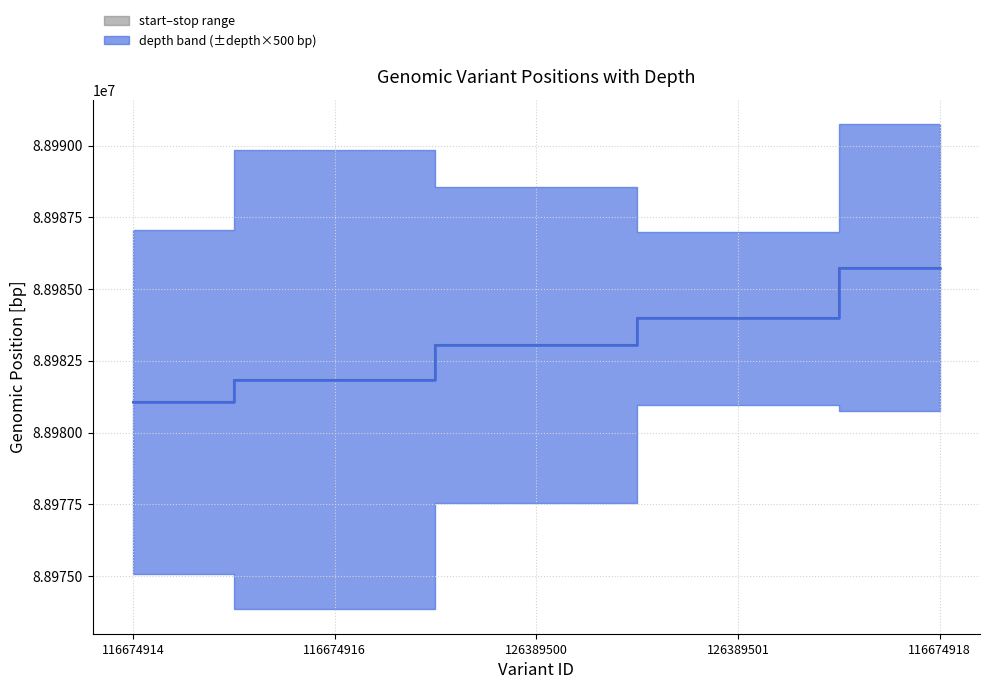

Between 126389501 and 126389500, which is larger?

126389501